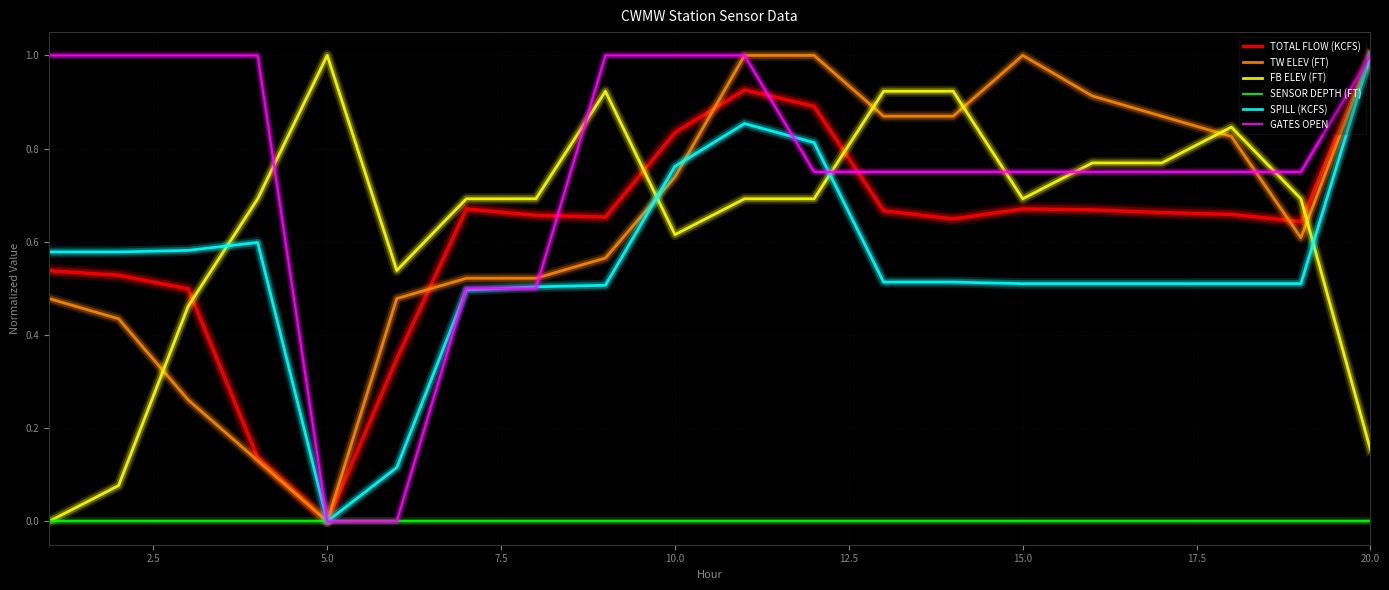

Which series has the largest total across all categories?

GATES OPEN